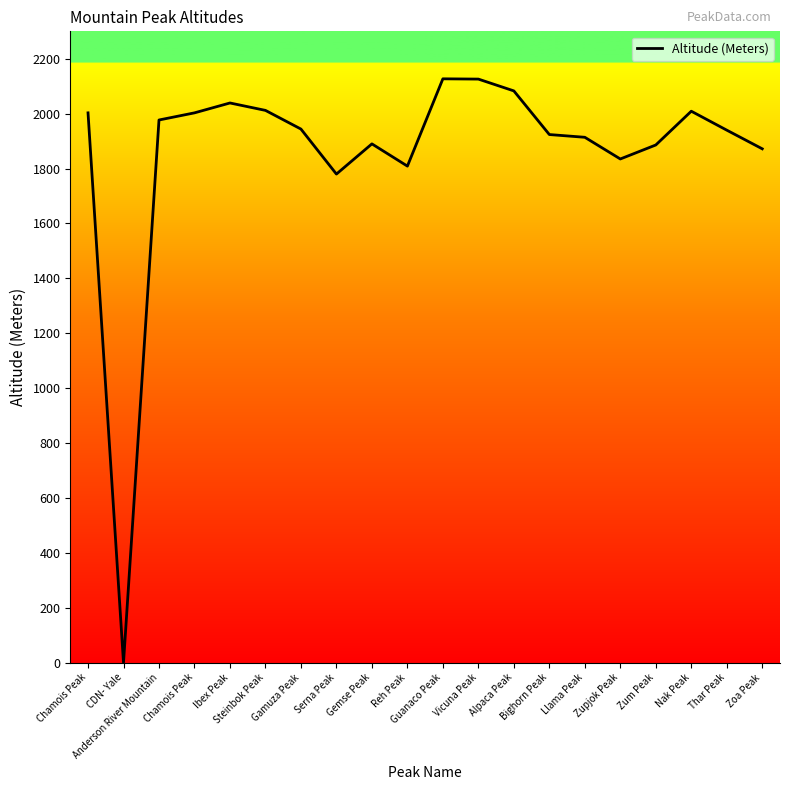

How many lines are shown in the chart?

1